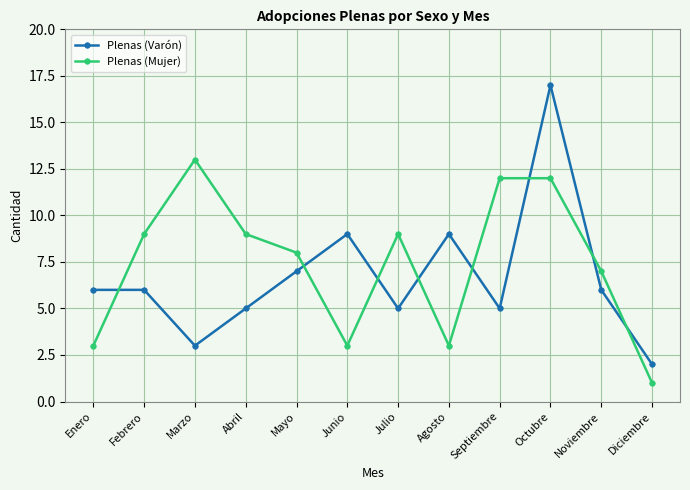

What is the sum of all Plenas (Mujer) values?

89